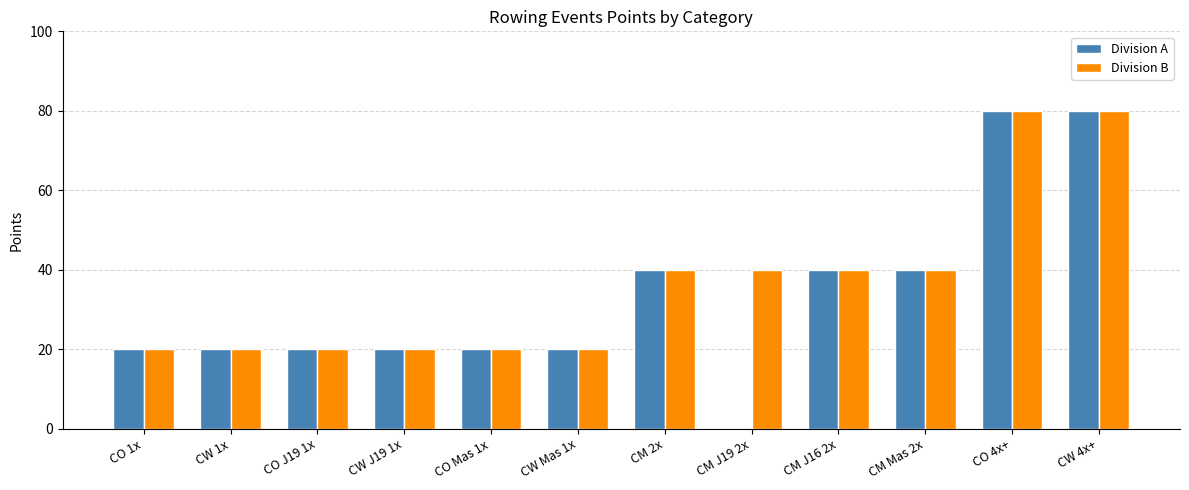

What is the total value across all series at CO 1x?

40